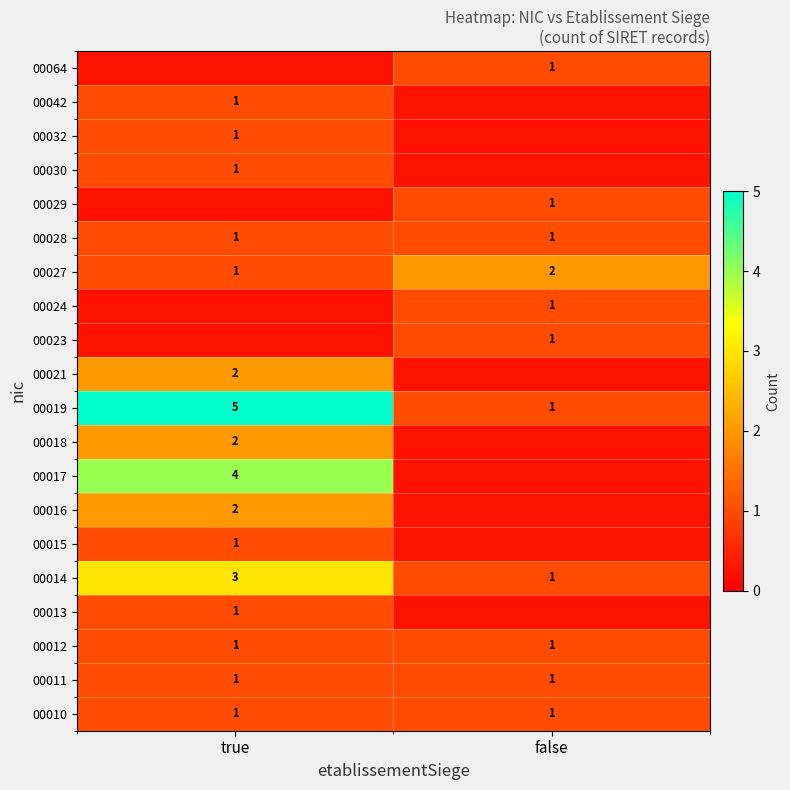

Is the value of 00027 at true greater than the value of 00013 at true?

No